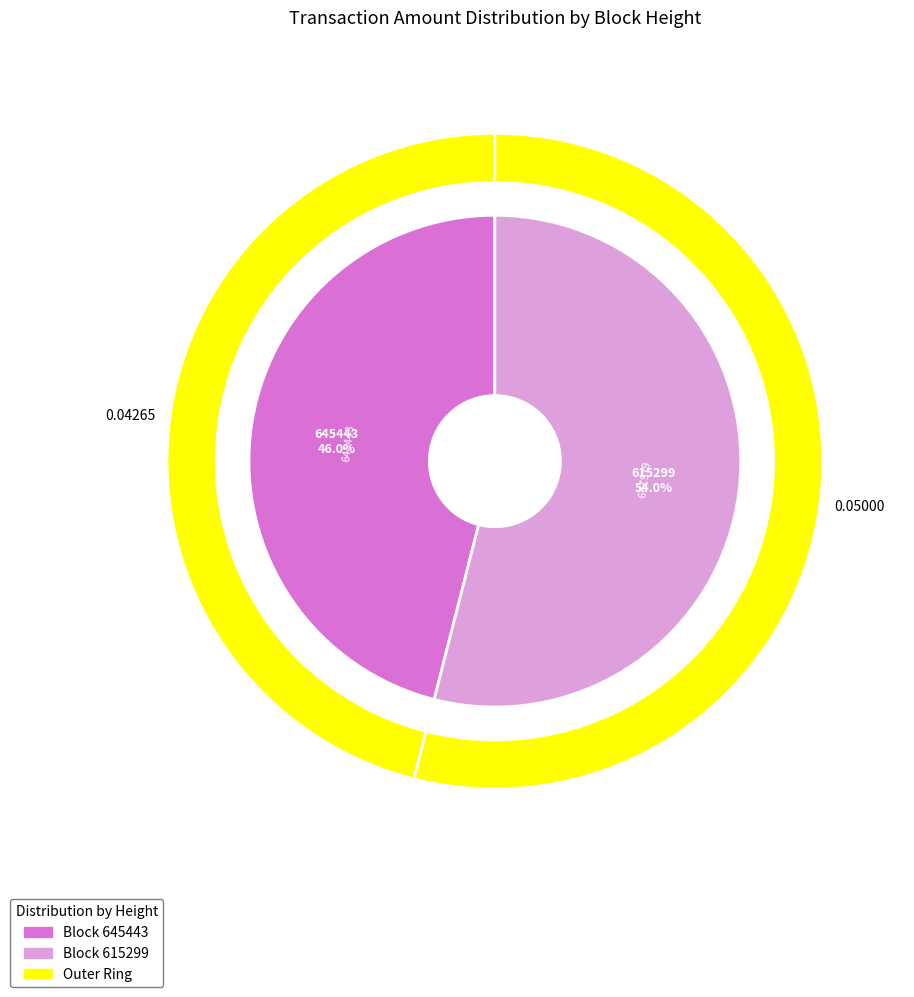

Is there any slice that represents more than half of the pie?

Yes